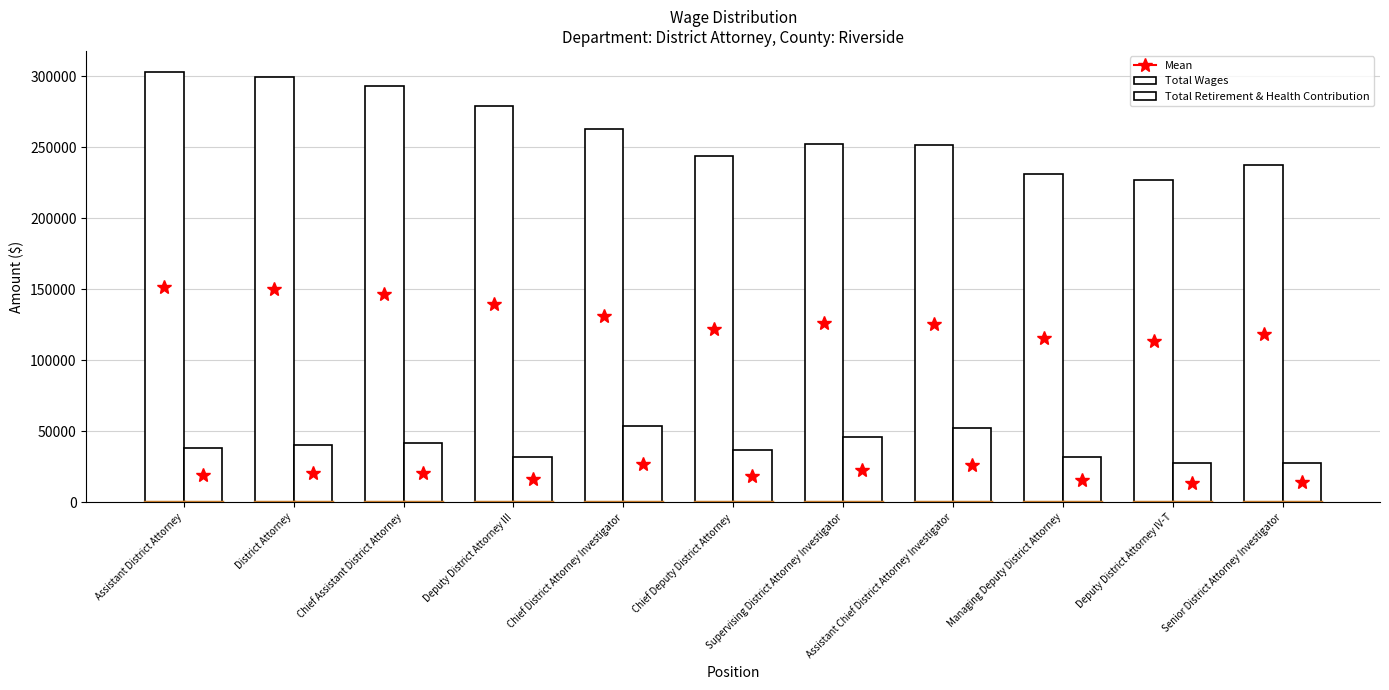

What position from the left is Chief Assistant District Attorney?

3